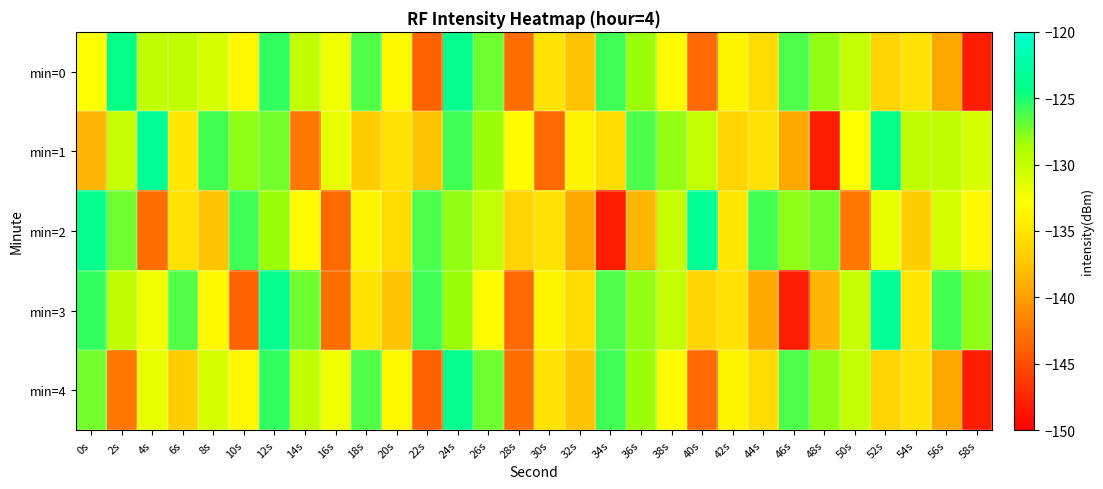

Which category has the highest value across all series?

4s